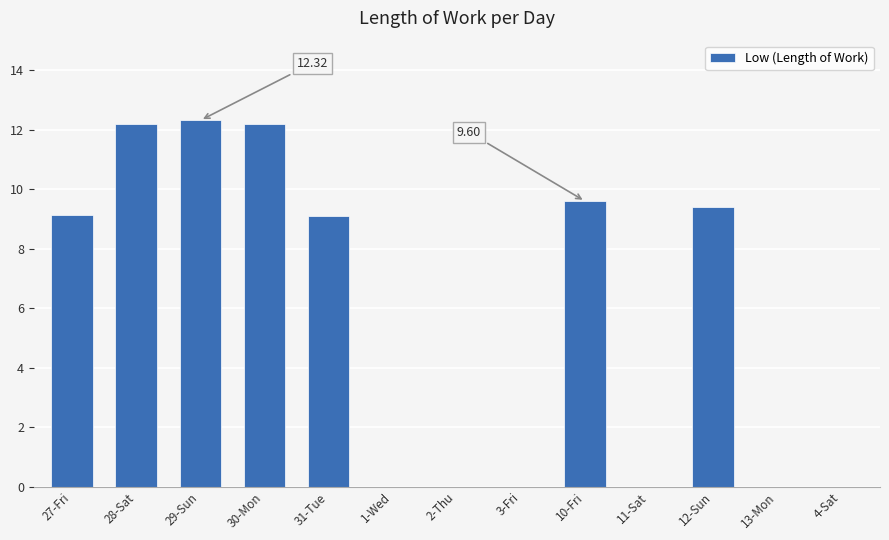

Which has a higher value, 3-Fri or 12-Sun?

12-Sun